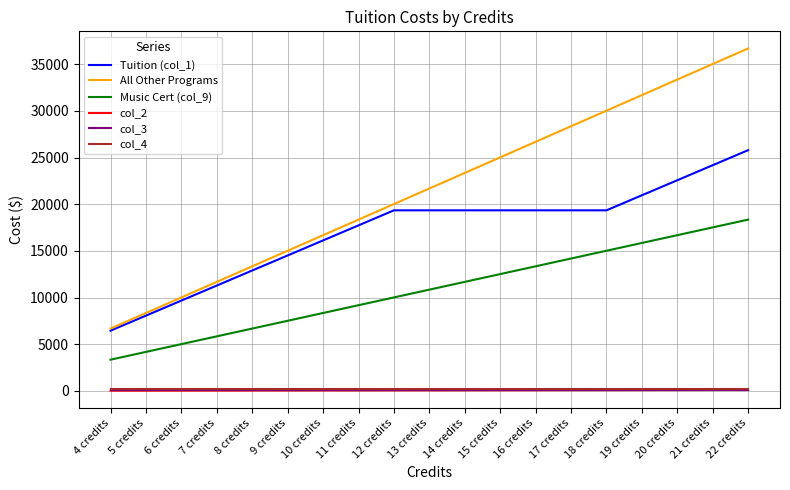

True or false: Music Cert (col_9) and col_3 intersect in this chart.

False